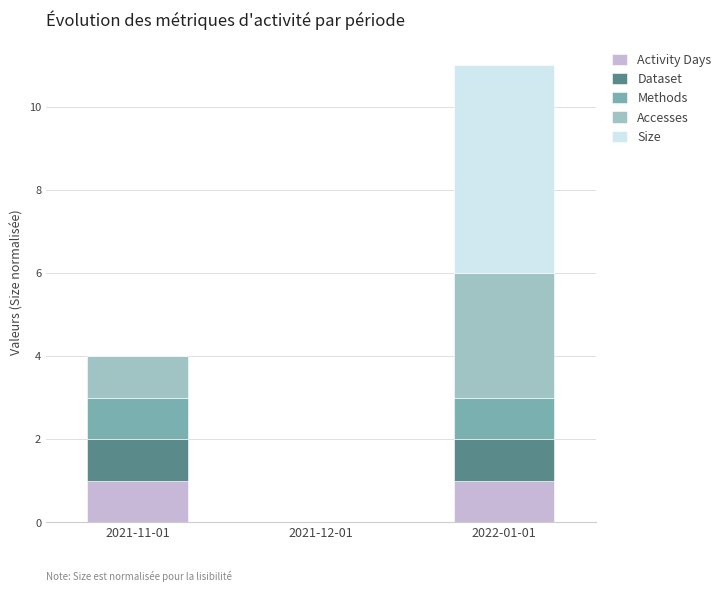

Does the chart contain stacked bars?

Yes